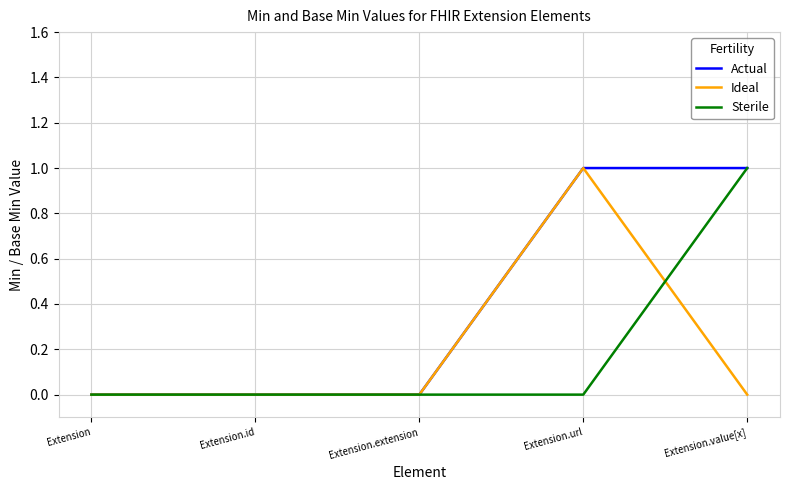

How many lines are shown in the chart?

3